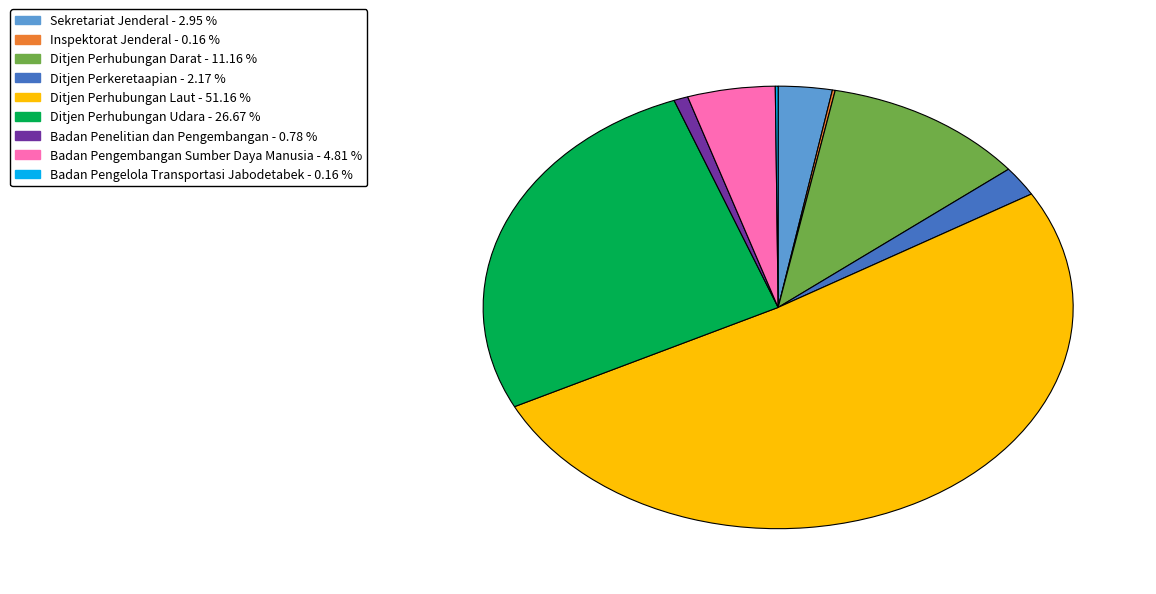

Which slice represents more than half of the pie?

Ditjen Perhubungan Laut